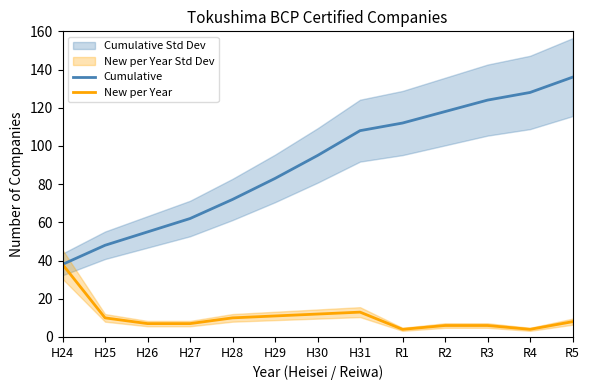

At which label is Cumulative closest to 87?

H29